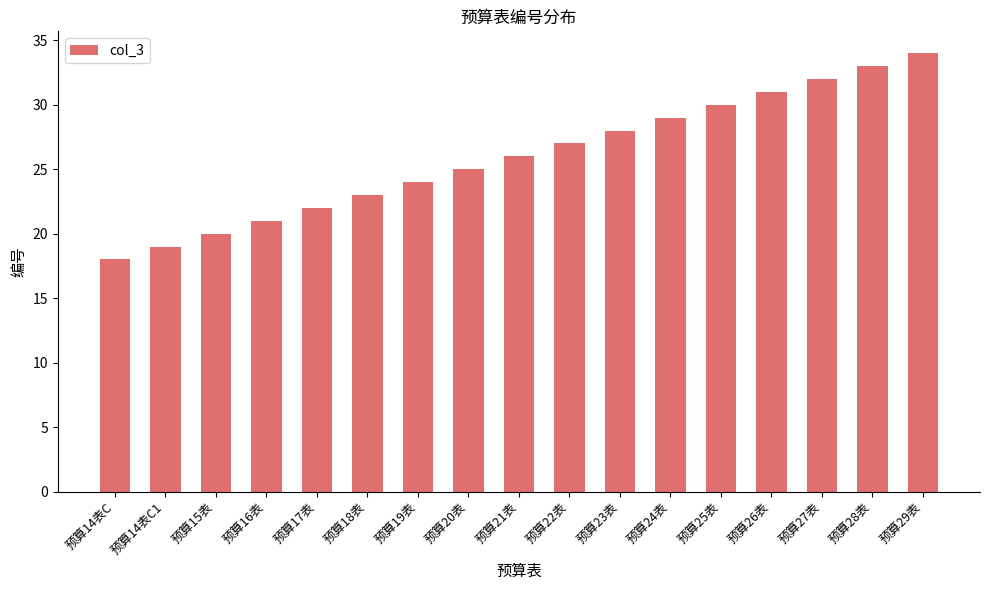

The chart shows a value of 23 at 预算18表. True or false?

True